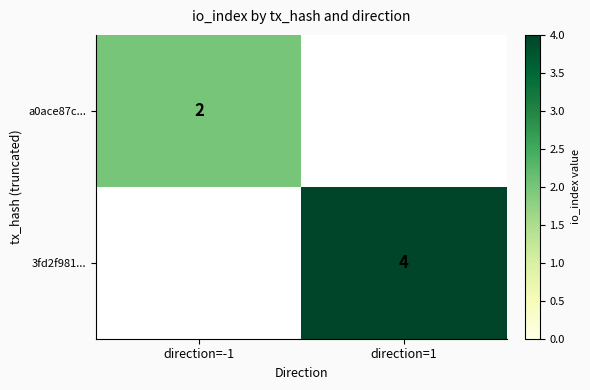

True or false: 3fd2f981... has a value of 4 at direction=1.

True